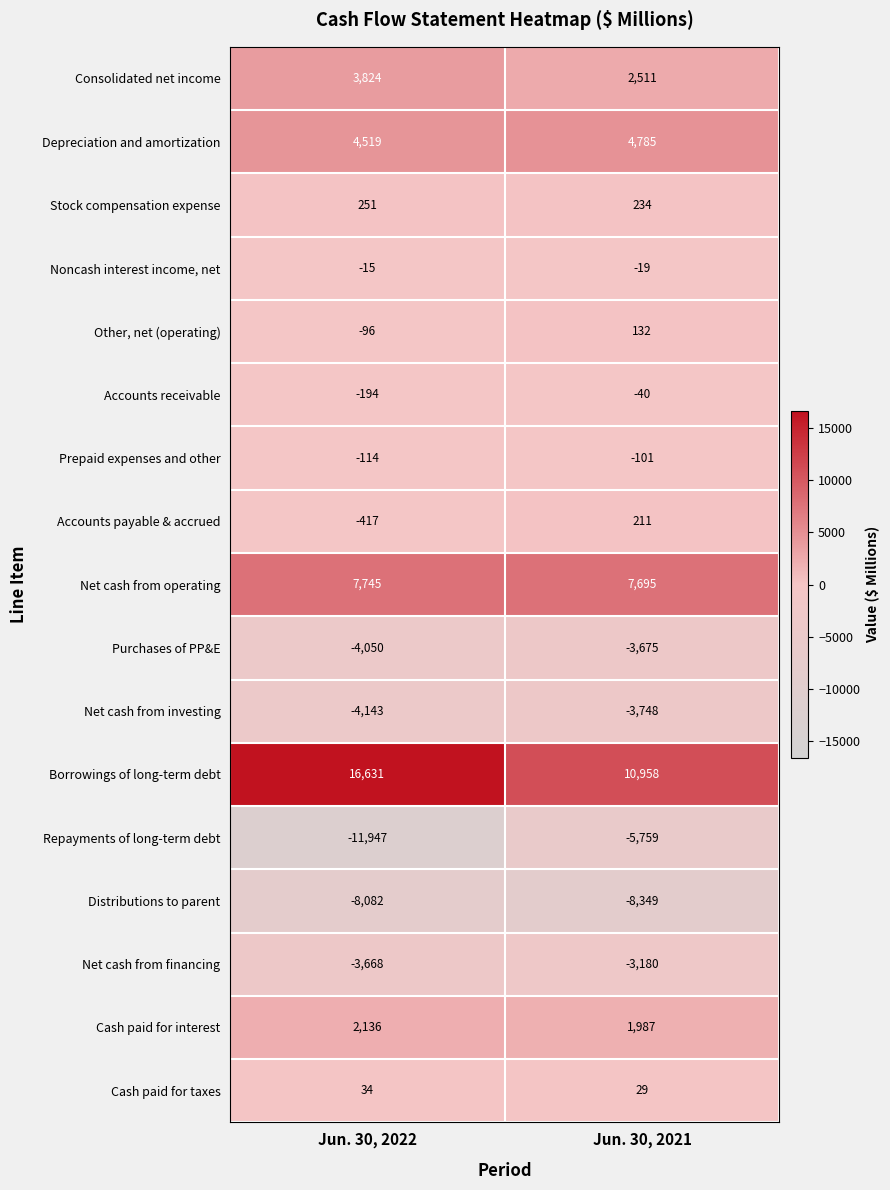

Rank the series at Jun. 30, 2022 from lowest to highest value.

Repayments of long-term debt, Distributions to parent, Net cash from investing, Purchases of PP&E, Net cash from financing, Accounts payable & accrued, Accounts receivable, Prepaid expenses and other, Other, net (operating), Noncash interest income, net, Cash paid for taxes, Stock compensation expense, Cash paid for interest, Consolidated net income, Depreciation and amortization, Net cash from operating, Borrowings of long-term debt